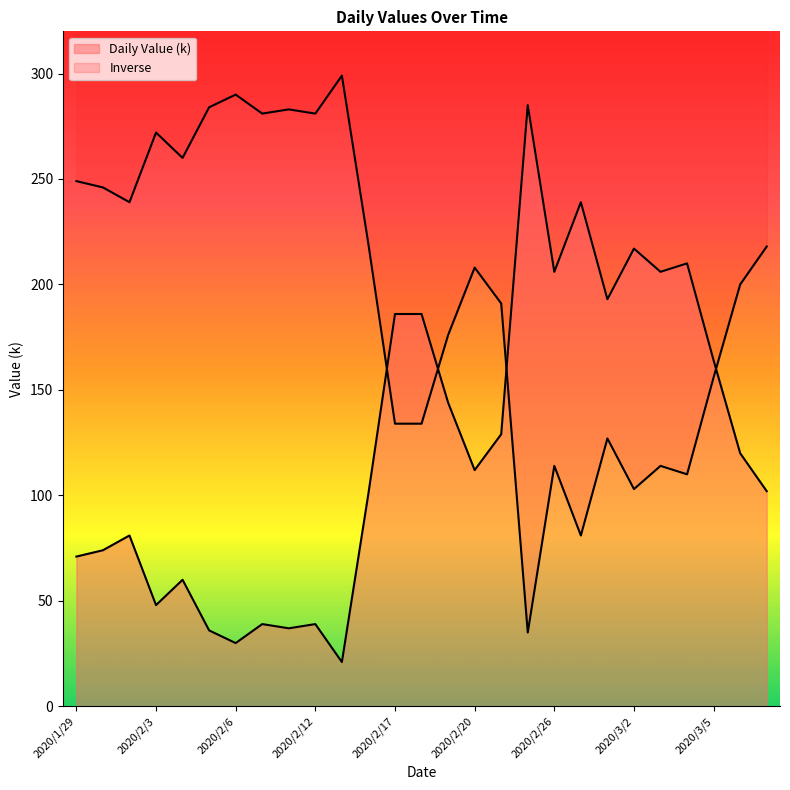

List the labels in order of value, largest first.

2020/2/25, 2020/2/27, 2020/3/2, 2020/3/4, 2020/2/26, 2020/3/3, 2020/2/28, 2020/2/17, 2020/2/18, 2020/3/5, 2020/2/19, 2020/2/21, 2020/3/6, 2020/2/20, 2020/3/8, 2020/2/14, 2020/1/31, 2020/1/30, 2020/1/29, 2020/2/4, 2020/2/3, 2020/2/7, 2020/2/12, 2020/2/10, 2020/2/5, 2020/2/6, 2020/2/13